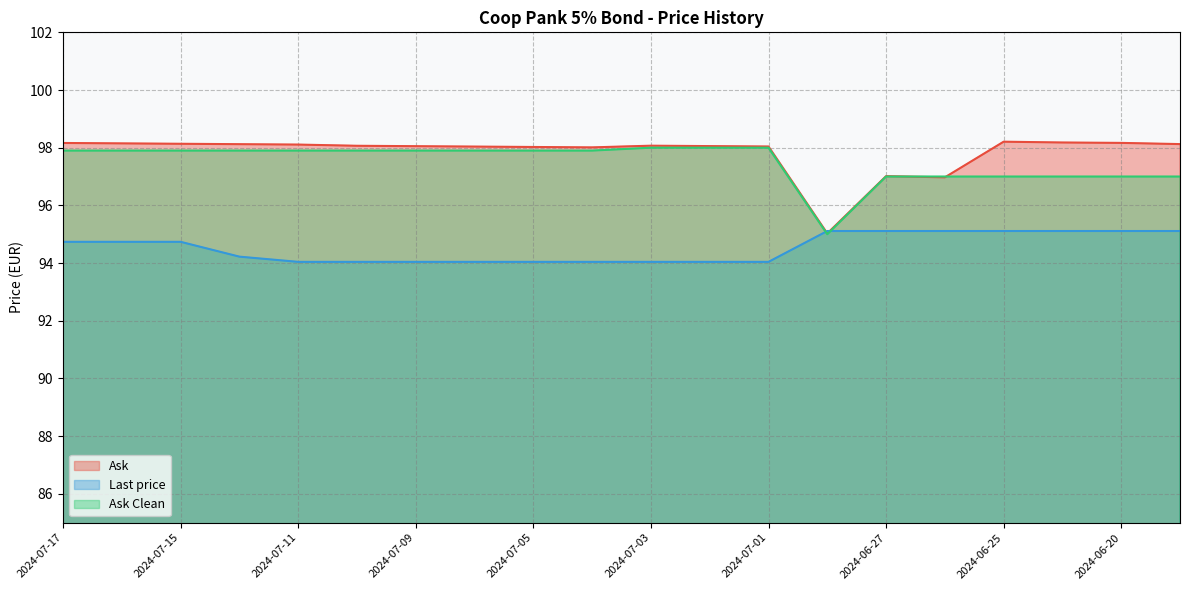

Count the number of data series in this chart.

3